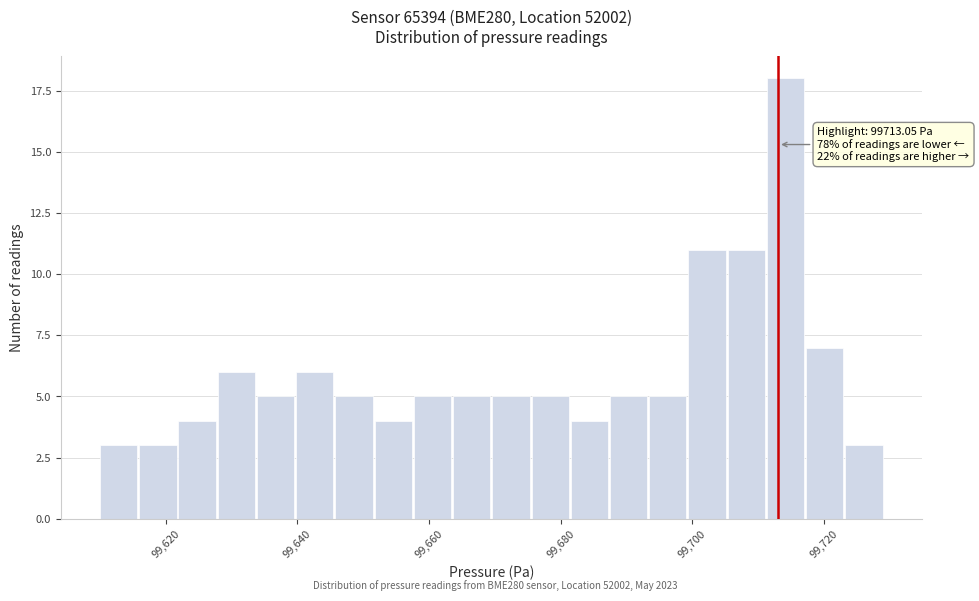

Around what value on the x-axis is the tallest bar? Give the approximate position of its centre, as read against the axis.

99714